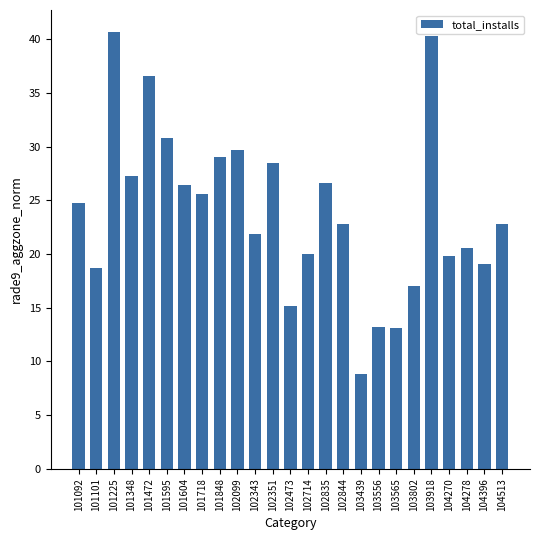

What is the sum of all values?

599.1